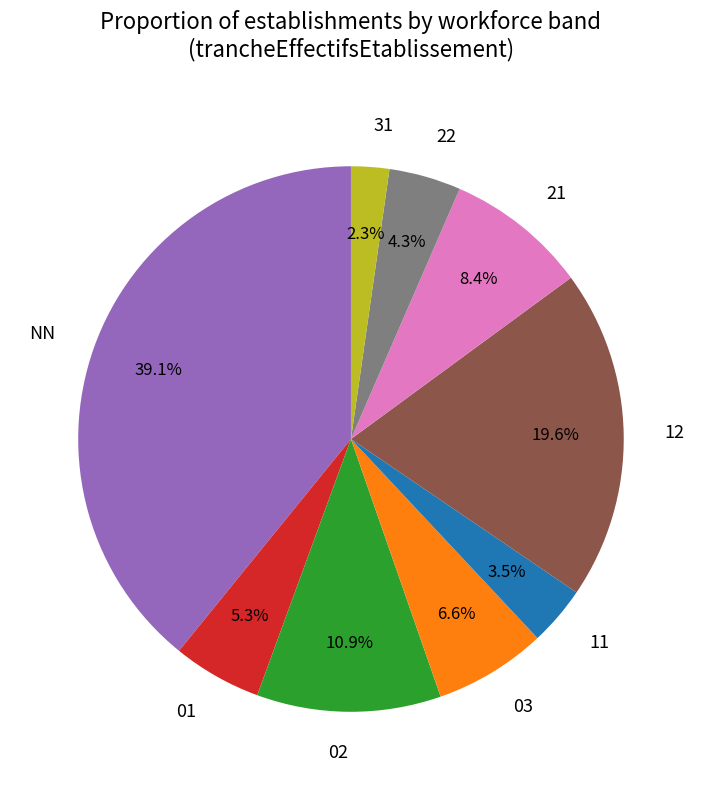

What portion of the pie excludes 02?

89.1%